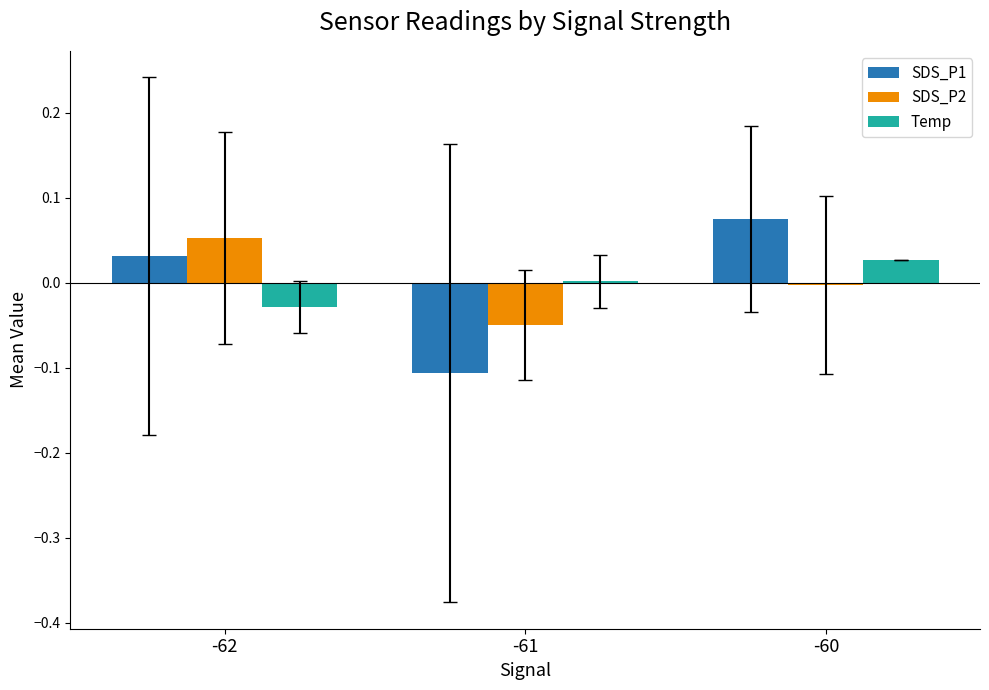

Is the value of SDS_P2 at -60 greater than the value of SDS_P1 at -60?

No